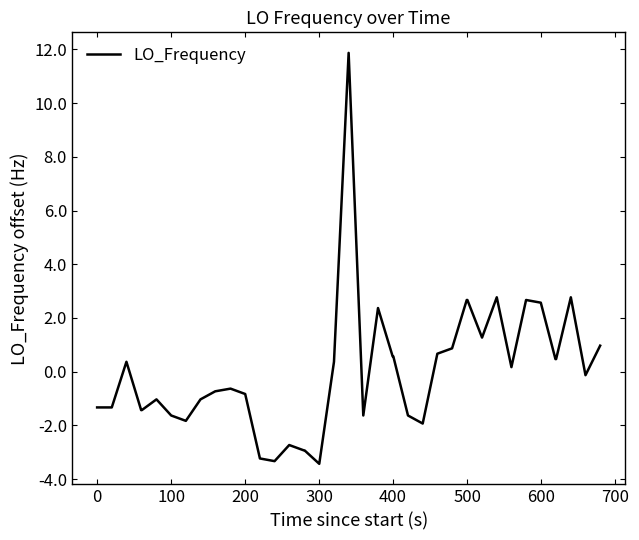

What is the minimum value shown in the chart?

-3.4